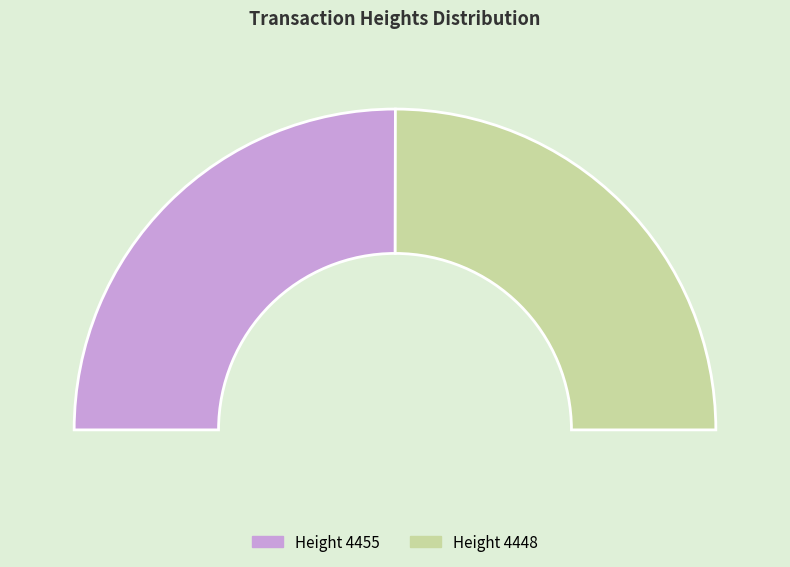

What is the total percentage of 4448 and 4455?

100.0%